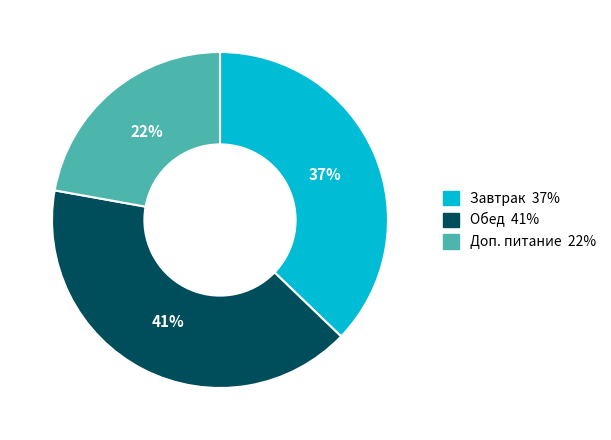

Is the sum of Завтрак and Доп. питание greater than half?

Yes